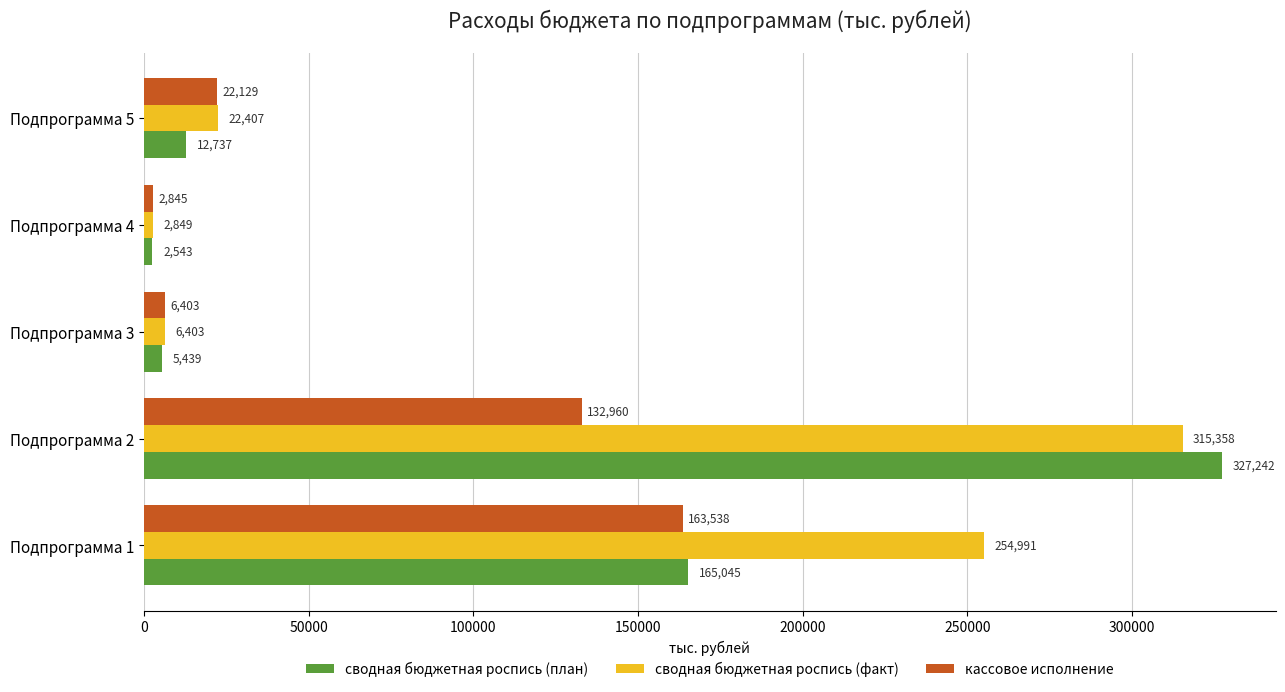

Which series has the widest spread of values?

сводная бюджетная роспись (план)